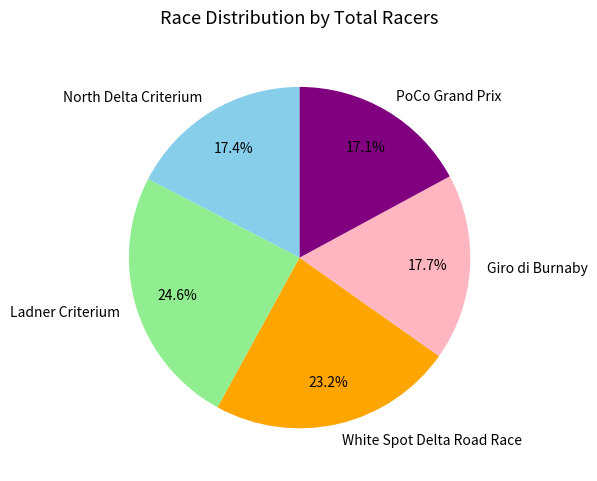

Which category has the biggest portion of the pie?

Ladner Criterium